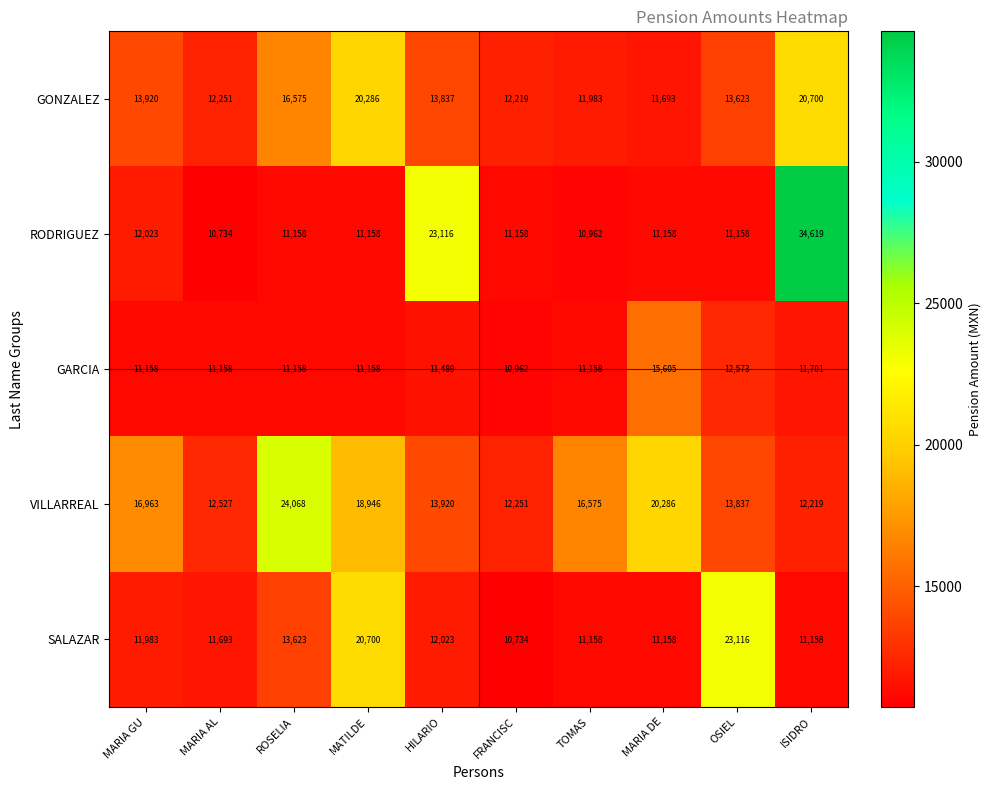

At which label is SALAZAR closest to 16925?

ROSELIA